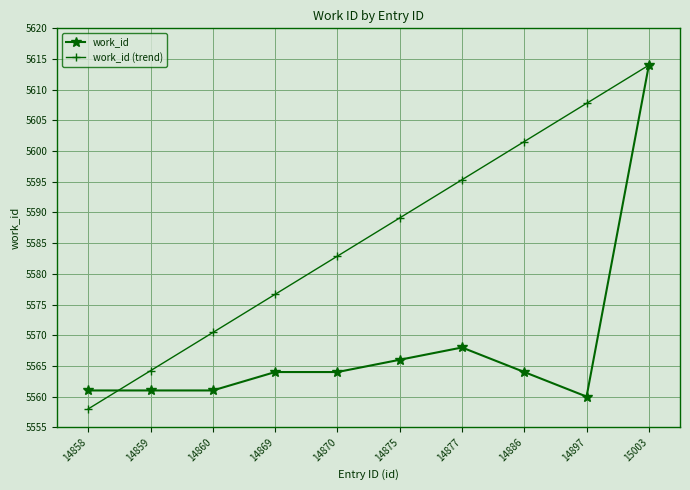

At 14877, list the series in order from smallest to largest.

work_id, work_id (trend)